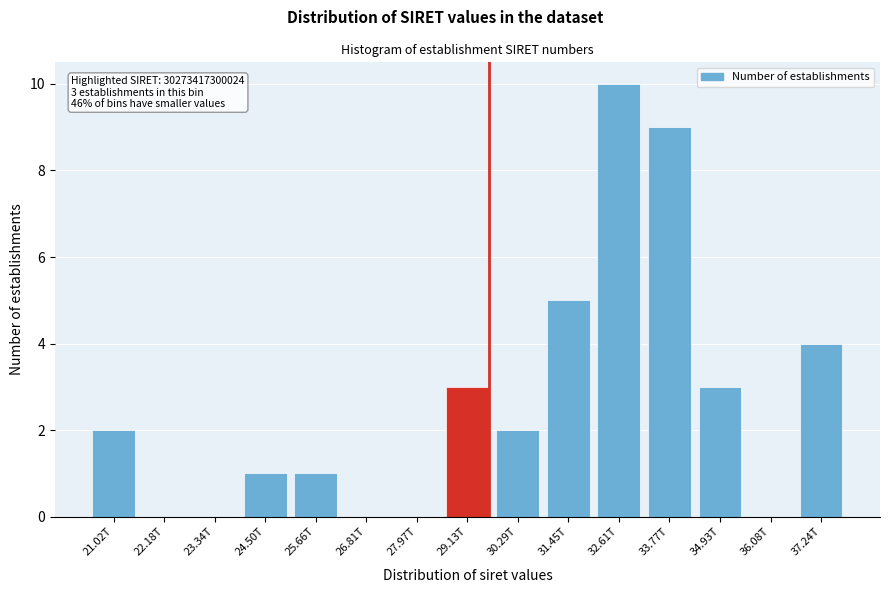

Reading right to left, list all the values displayed in this chart.

37.24T=4	36.08T=0	34.93T=3	33.77T=9	32.61T=10	31.45T=5	30.29T=2	29.13T=3	27.97T=0	26.81T=0	25.66T=1	24.50T=1	23.34T=0	22.18T=0	21.02T=2